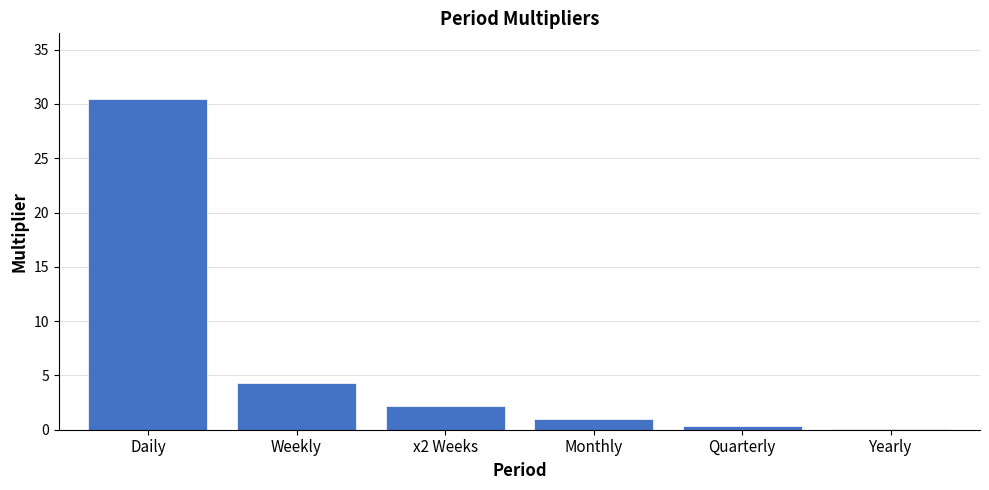

Is it true that the value at x2 Weeks is 0.8?

False